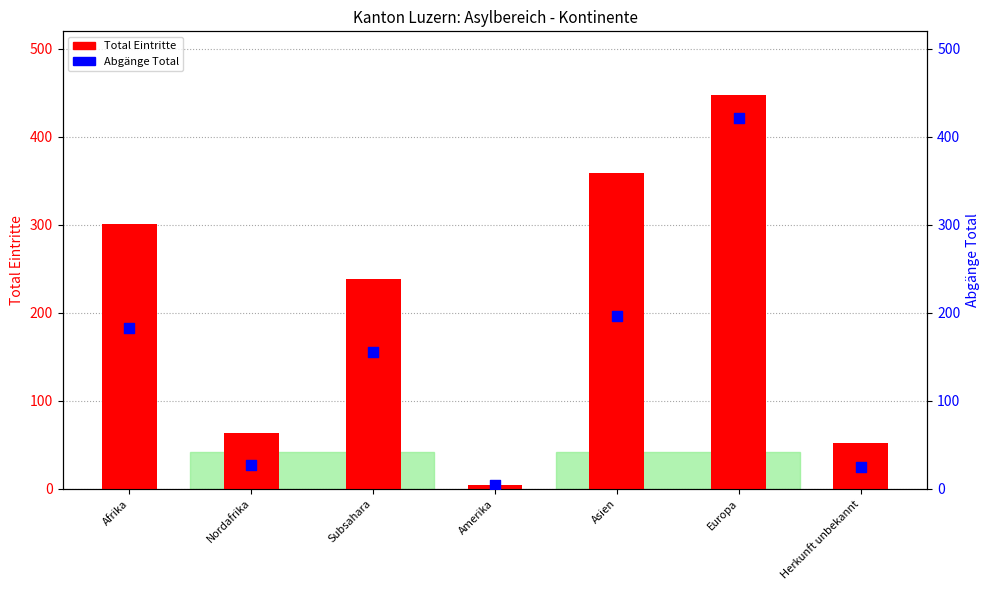

Which series has the largest total across all categories?

Total Eintritte